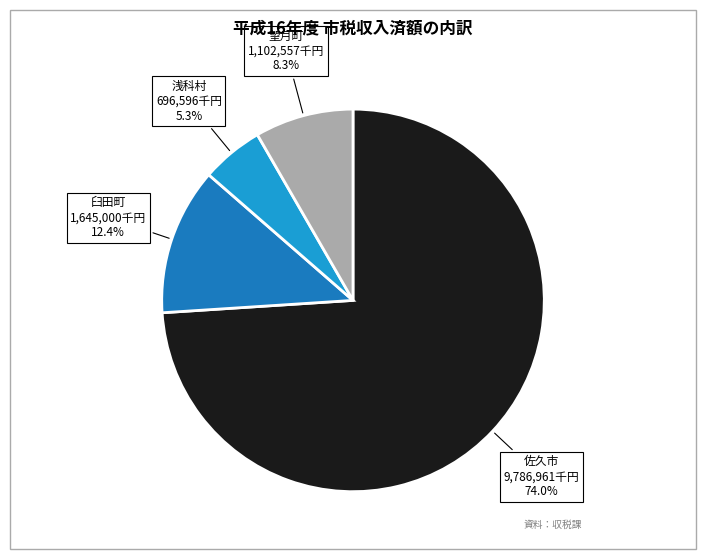

Rank the categories by value from highest to lowest.

佐久市, 臼田町, 望月町, 浅科村